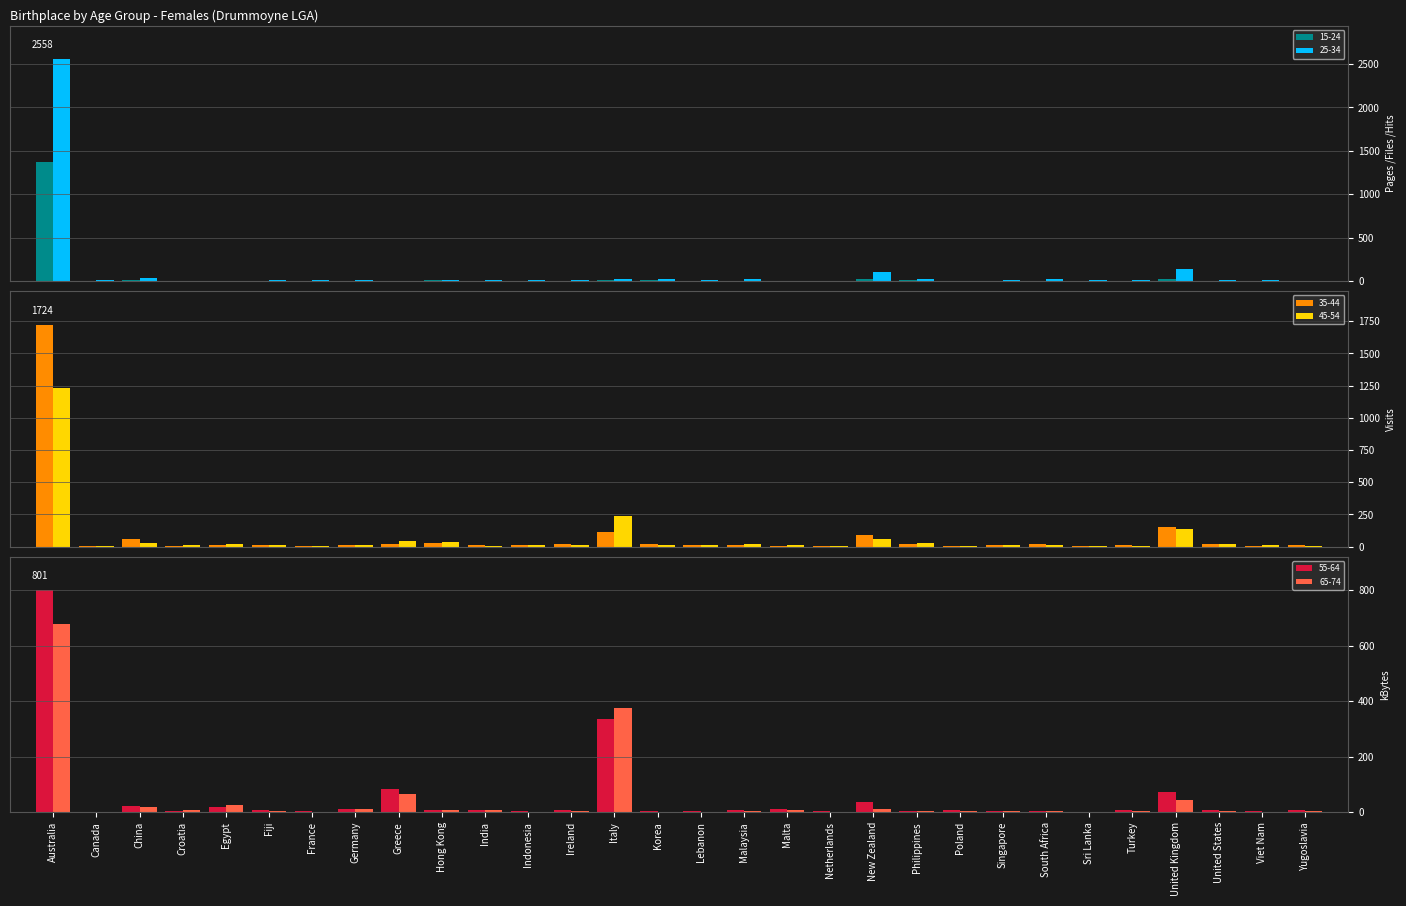

How many data points in 25-34 are less than 13?

15